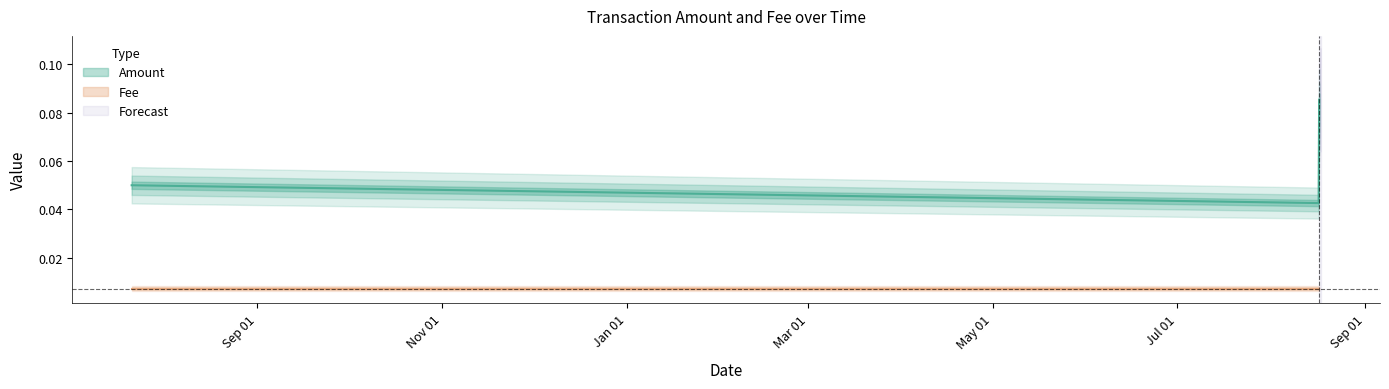

Which has a higher value, 2020-08-16 20:40:57 or 2020-08-16 16:40:51?

2020-08-16 20:40:57